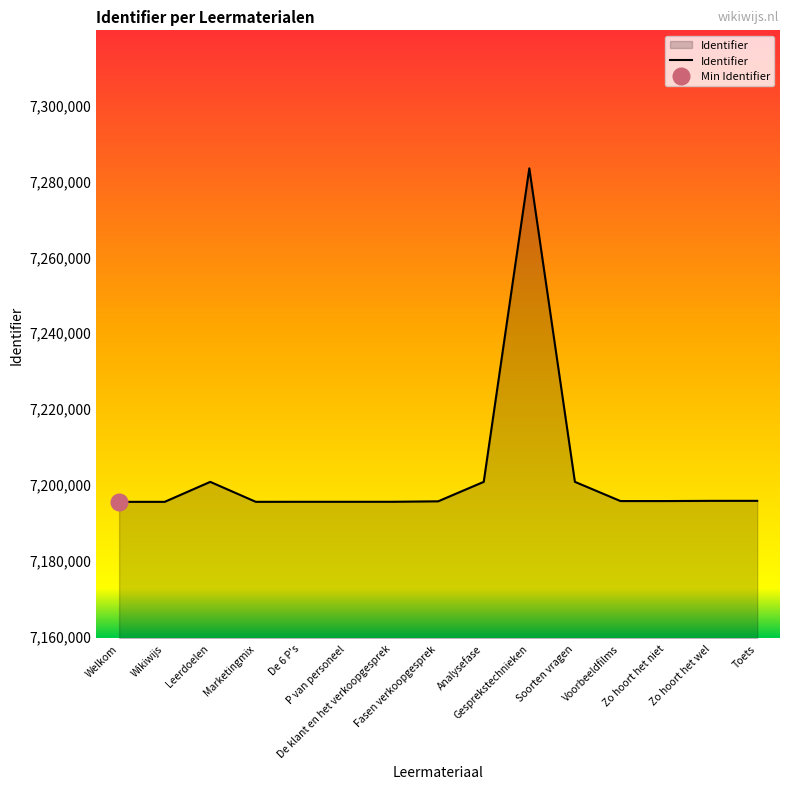

List the labels in order of value, largest first.

Gesprekstechnieken, Soorten vragen, Analysefase, Leerdoelen, Toets, Zo hoort het wel, Zo hoort het niet, Voorbeeldfilms, Fasen verkoopgesprek, De klant en het verkoopgesprek, De 6 P's, P van personeel, Marketingmix, Wikiwijs, Welkom